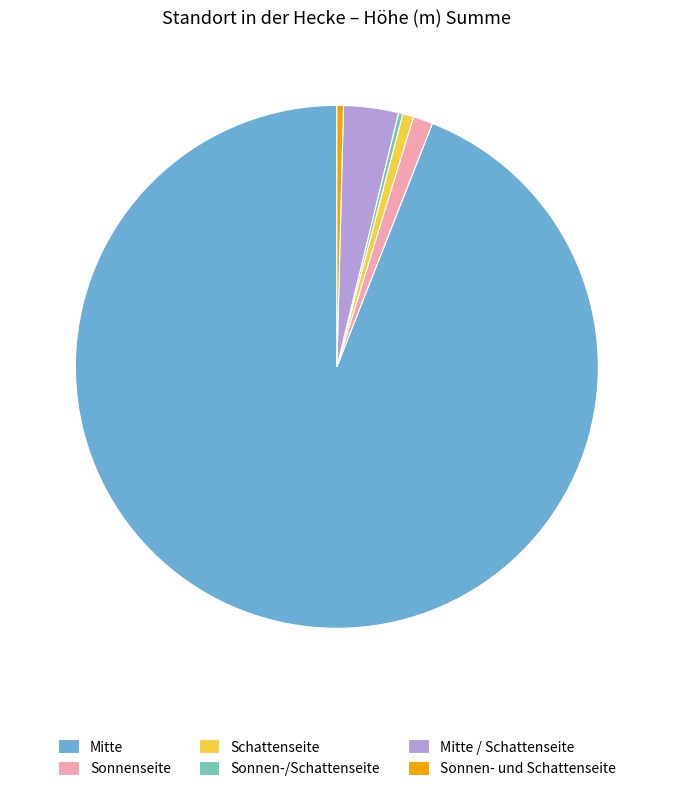

Approximately how many times larger is the value at Mitte / Schattenseite compared to Sonnen- und Schattenseite?

8.3